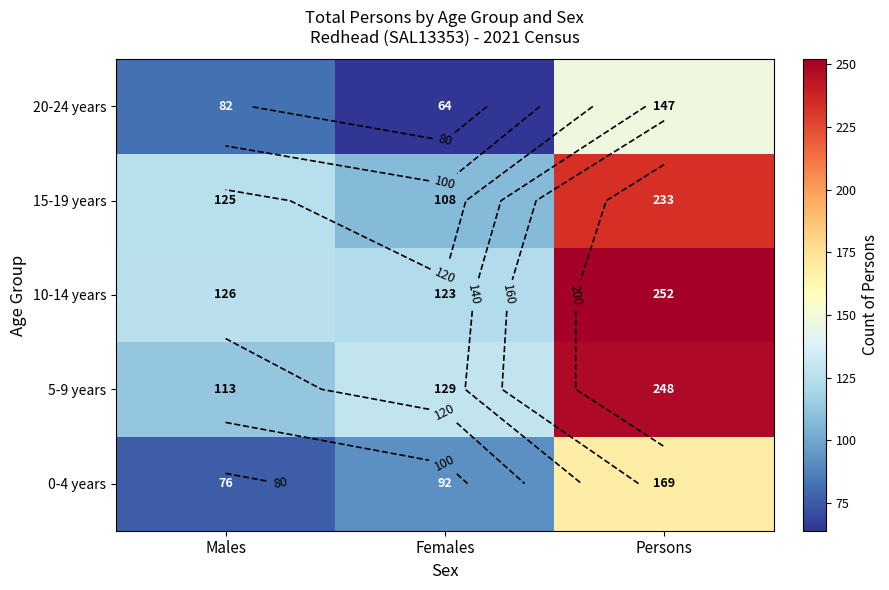

Between Males and Females, which is larger?

Females